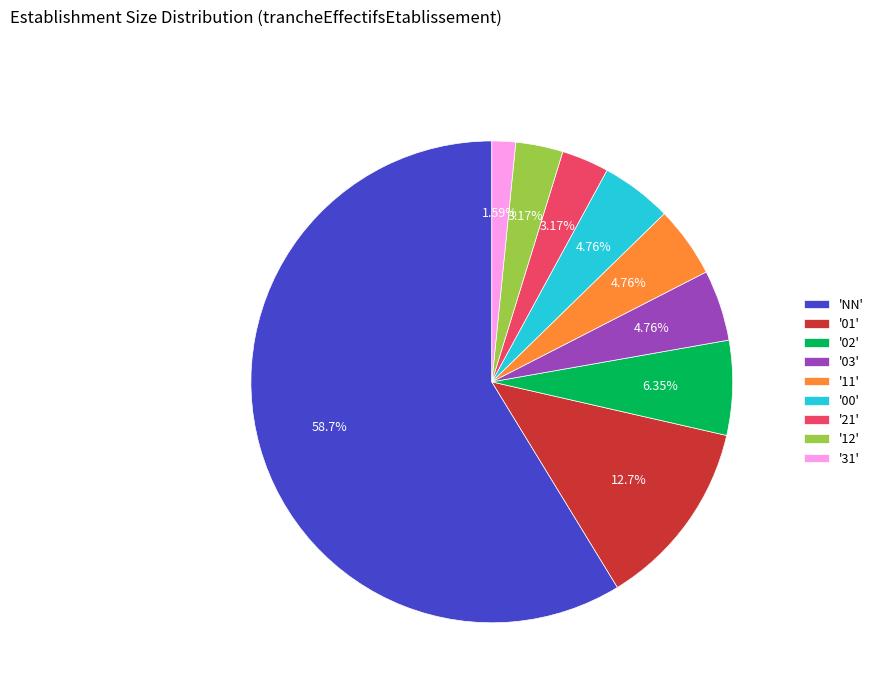

Is '03' the majority of the pie?

No